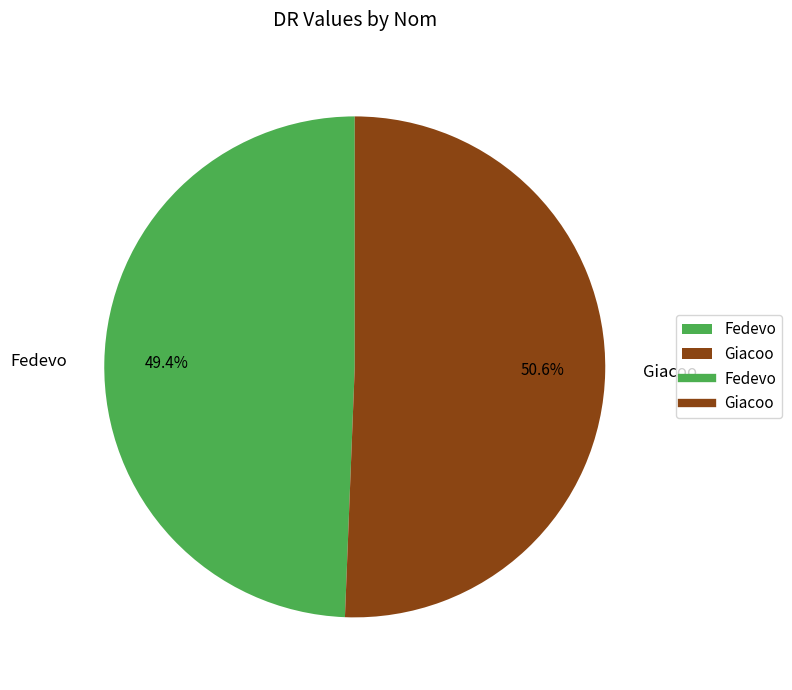

Which slice is the largest?

Giacoo